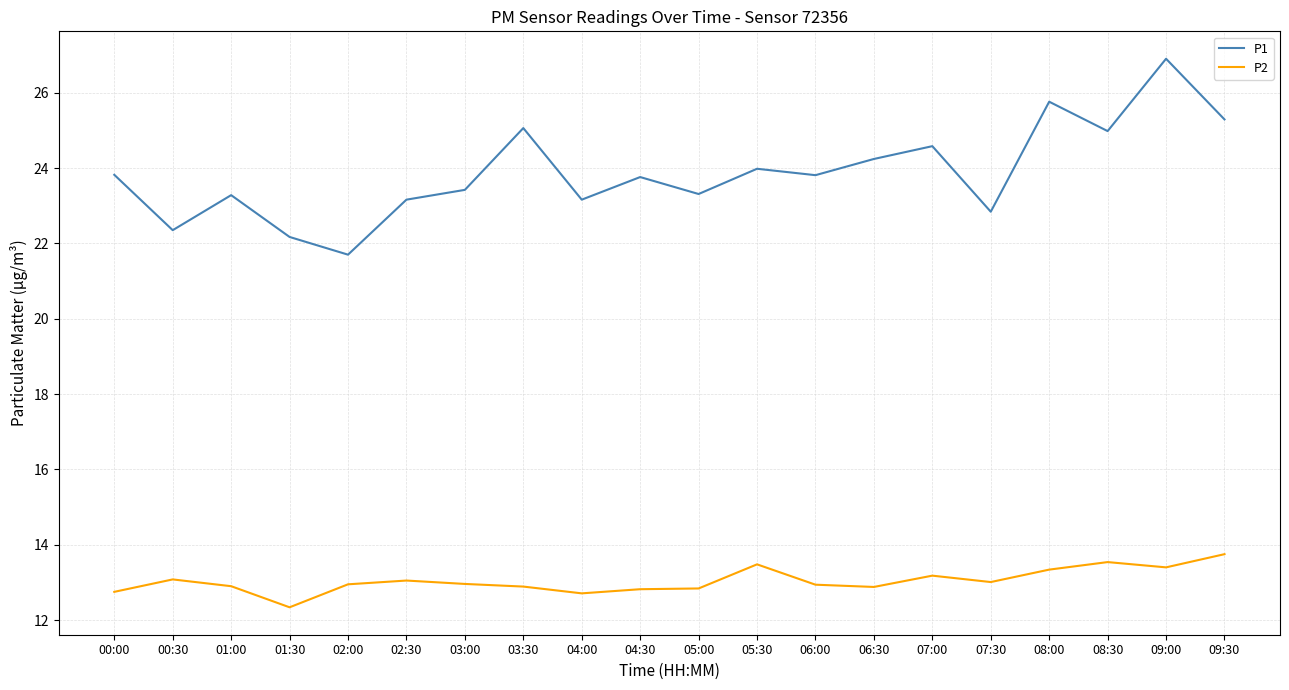

What position from the right is 07:30?

5